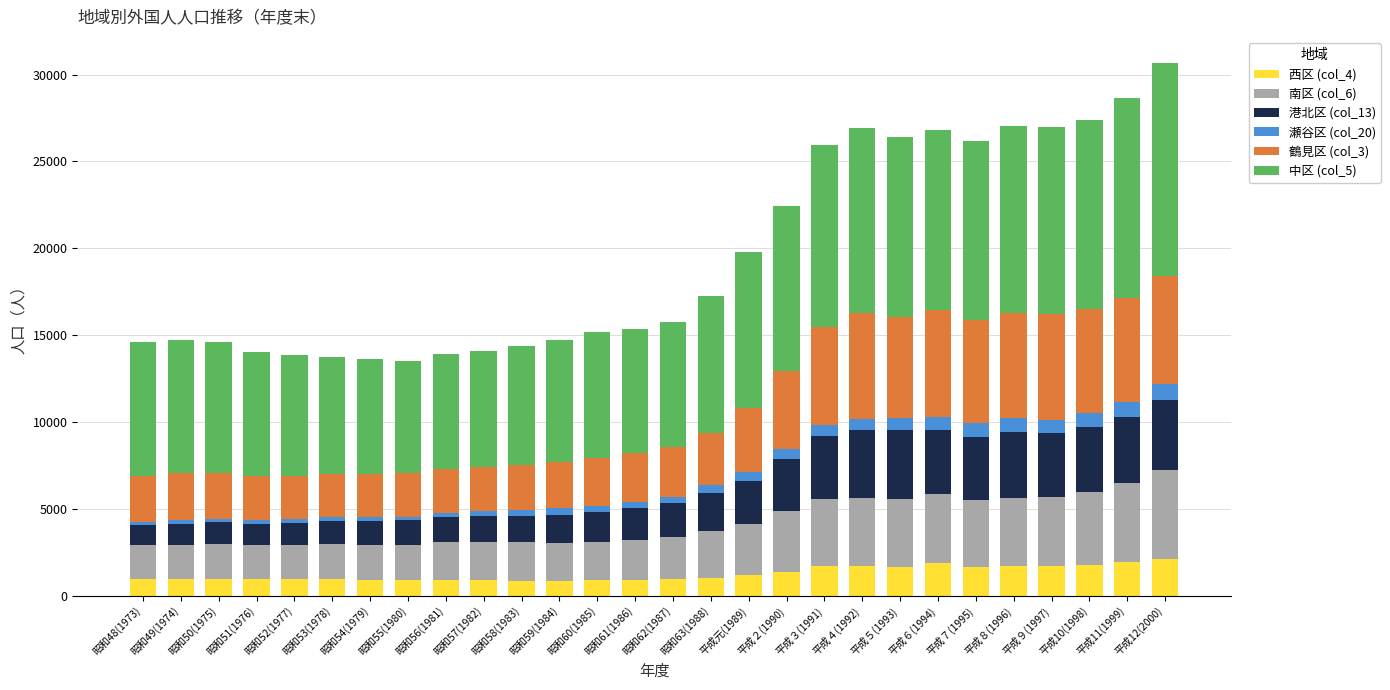

Is it true that 西区 (col_4) equals 1853 at 平成６(1994)?

True